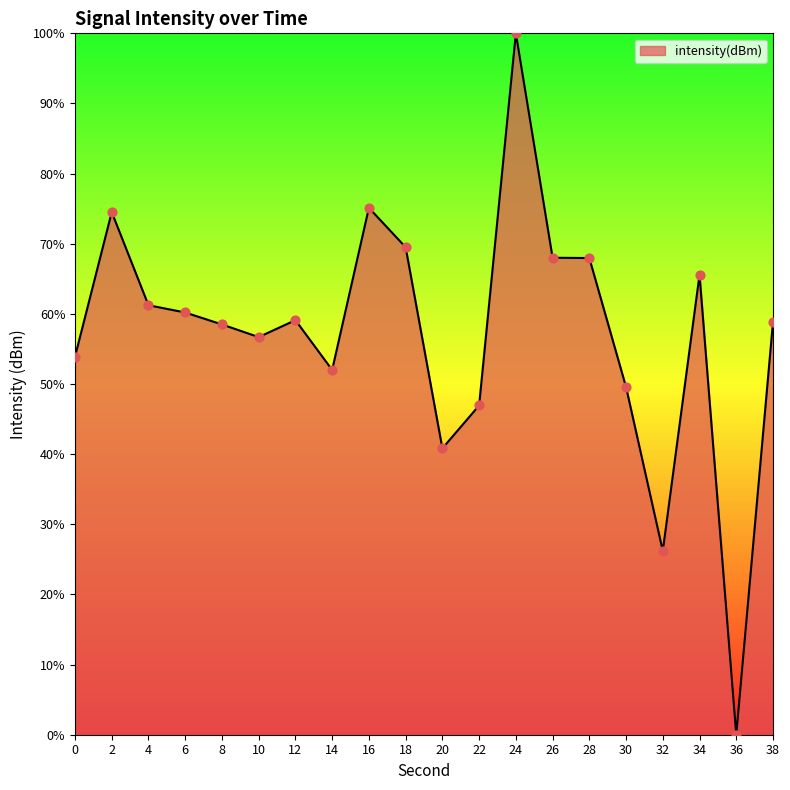

What is the change in value from 12 to 26?

+8.9